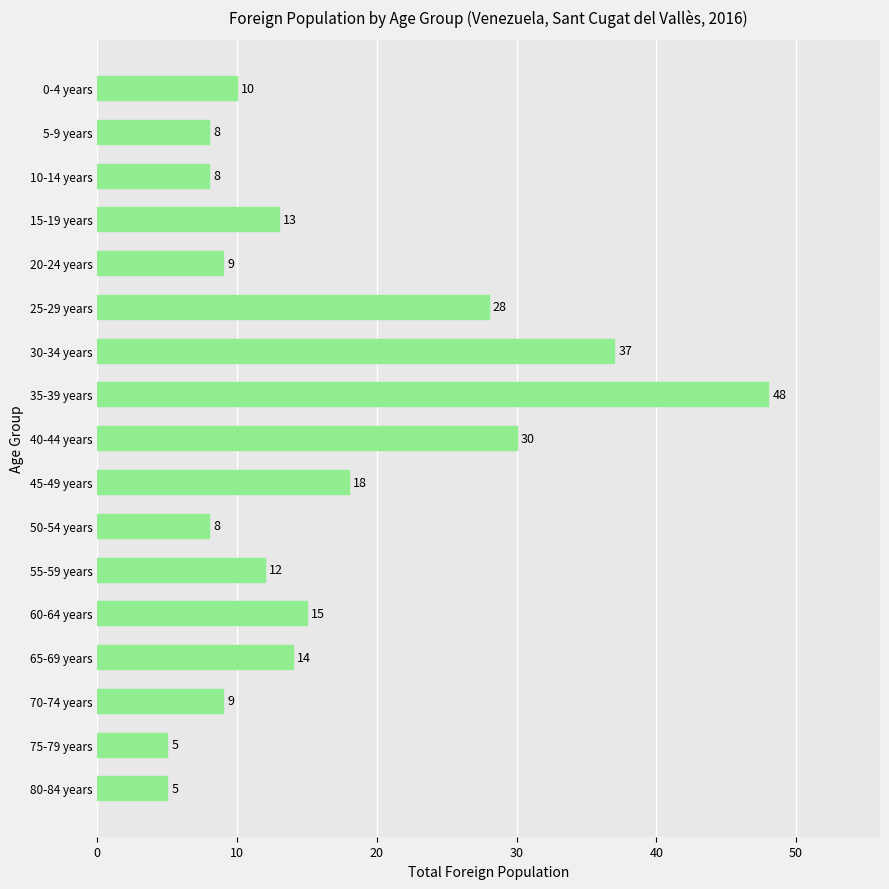

True or false: the data shows 9 at 20-24 years.

True